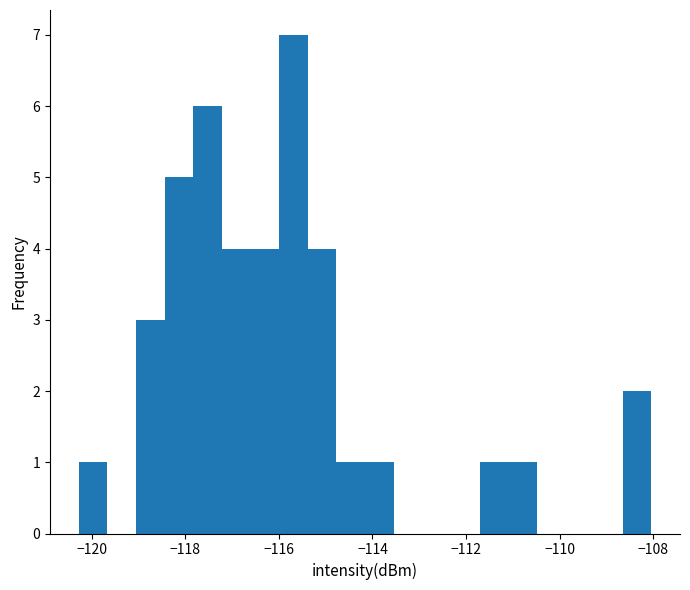

Read against the x-axis, roughly where is the centre of the tallest bar?

-115.6